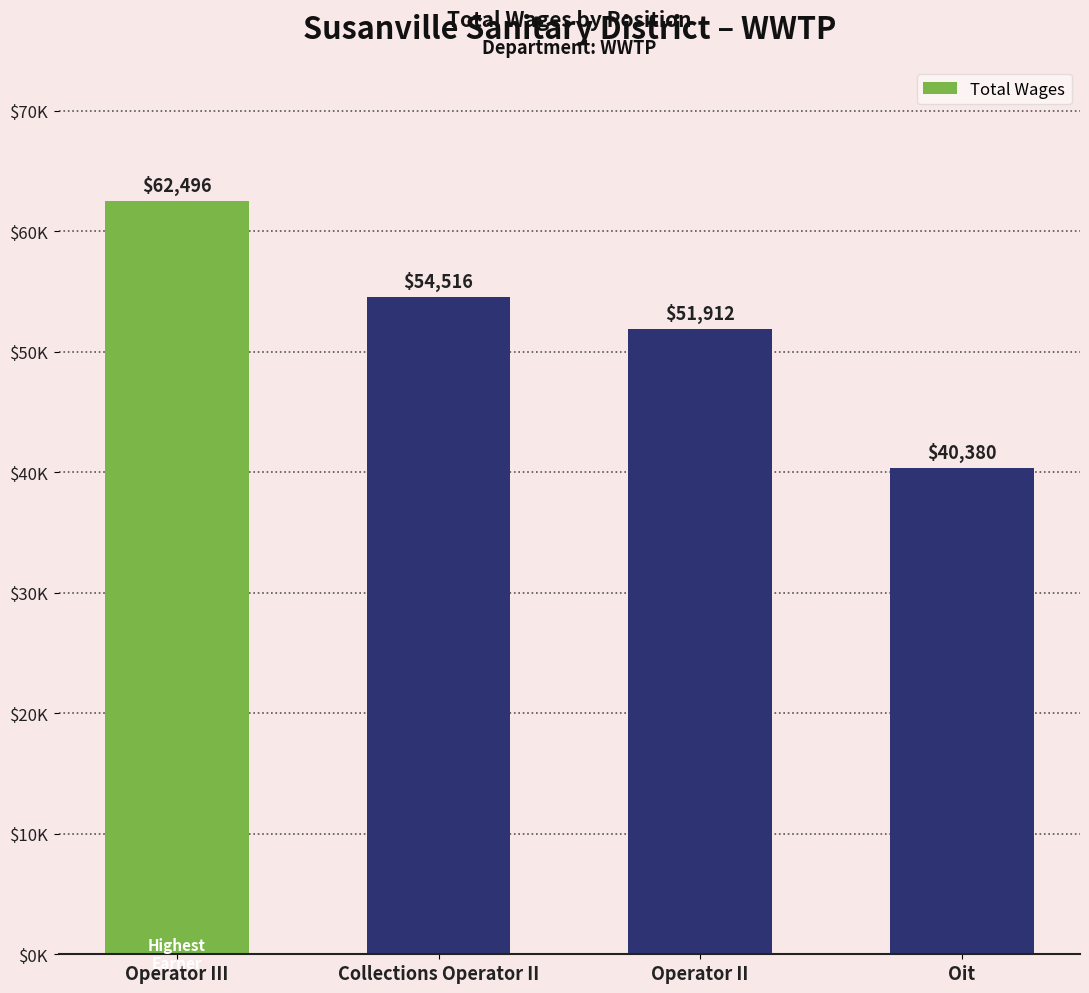

At which category does the chart reach its peak across all series?

Operator III